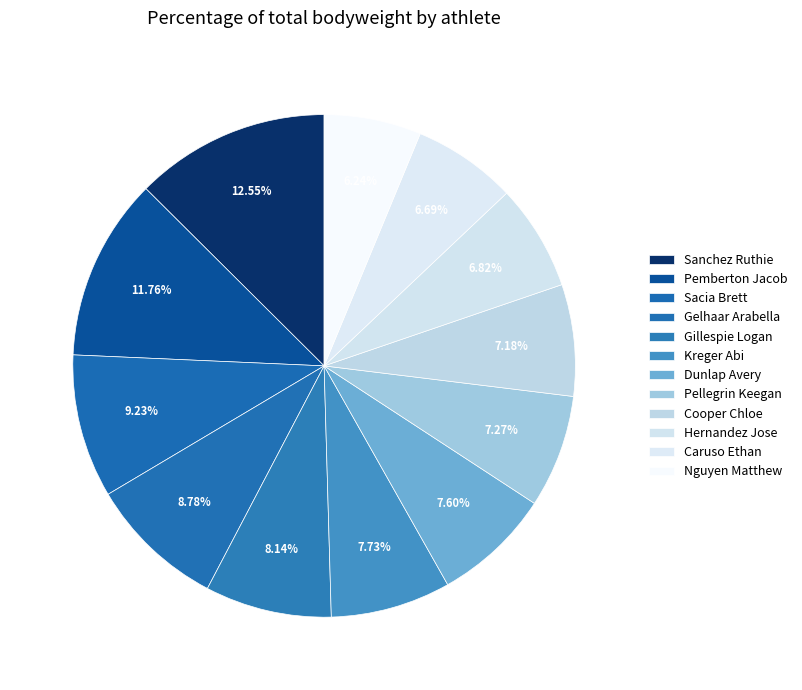

Count the number of slices in the pie.

12